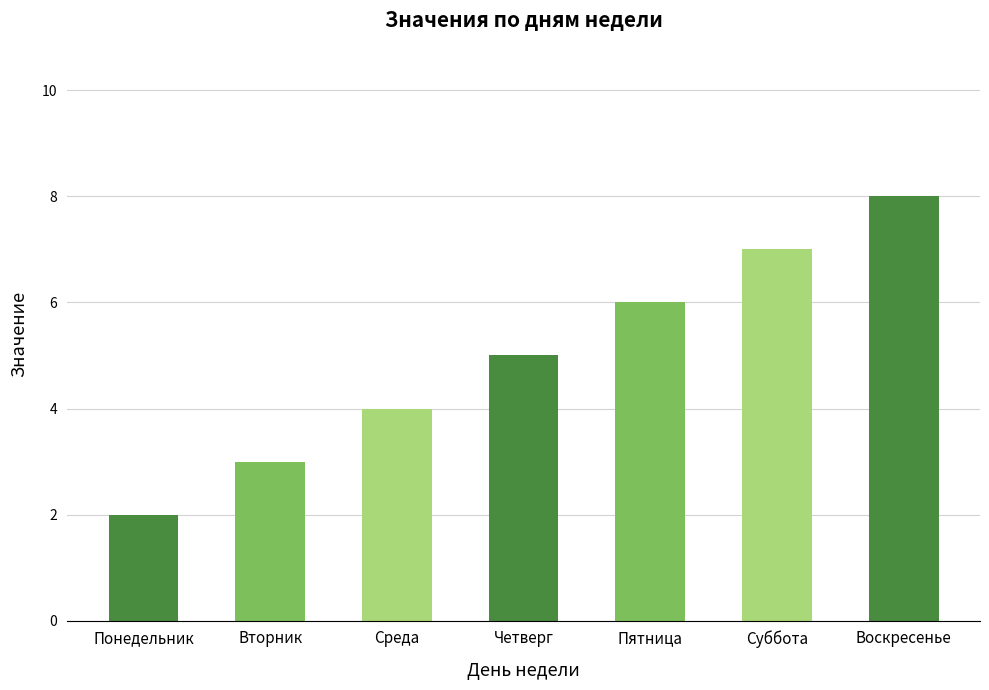

List the labels in order of value, smallest first.

Понедельник, Вторник, Среда, Четверг, Пятница, Суббота, Воскресенье